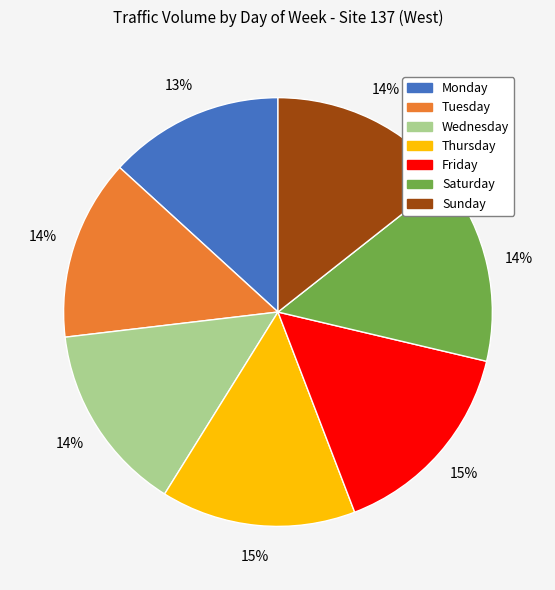

Combined, do Monday and Wednesday account for over 50%?

No